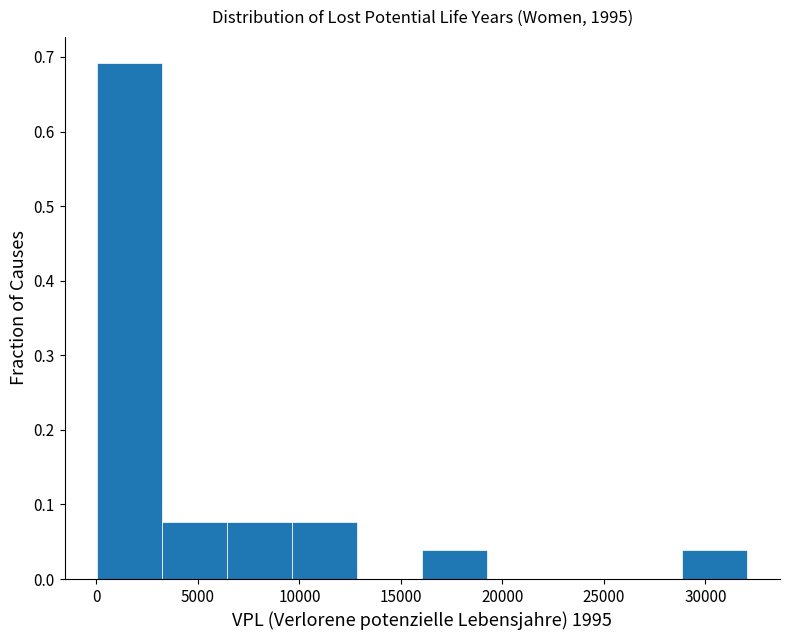

What is the height of the bar covering 29000 to 32000 on the x-axis? Neither the bar edges nor the heights are printed on the chart, so give them approximately, as read against the axes.

0.04